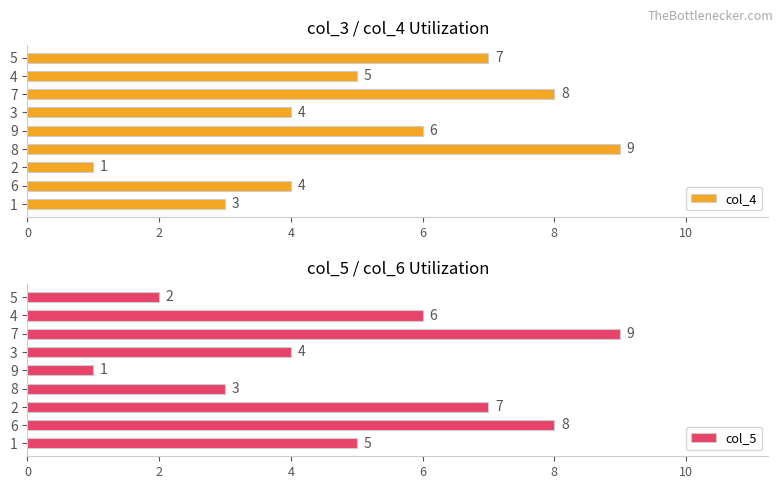

What is the value of the col_4 bar at the 6th from the left?

4